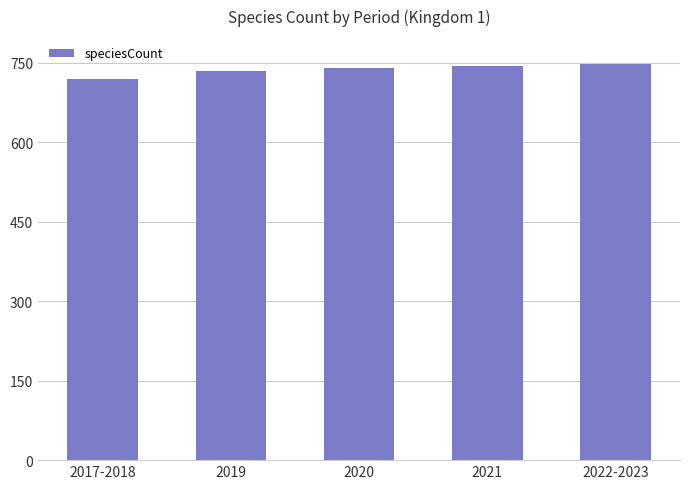

What is the greatest value displayed?

748